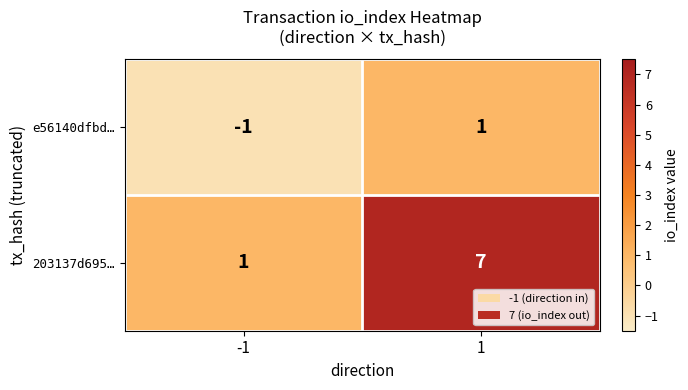

What is the greatest value displayed?

7